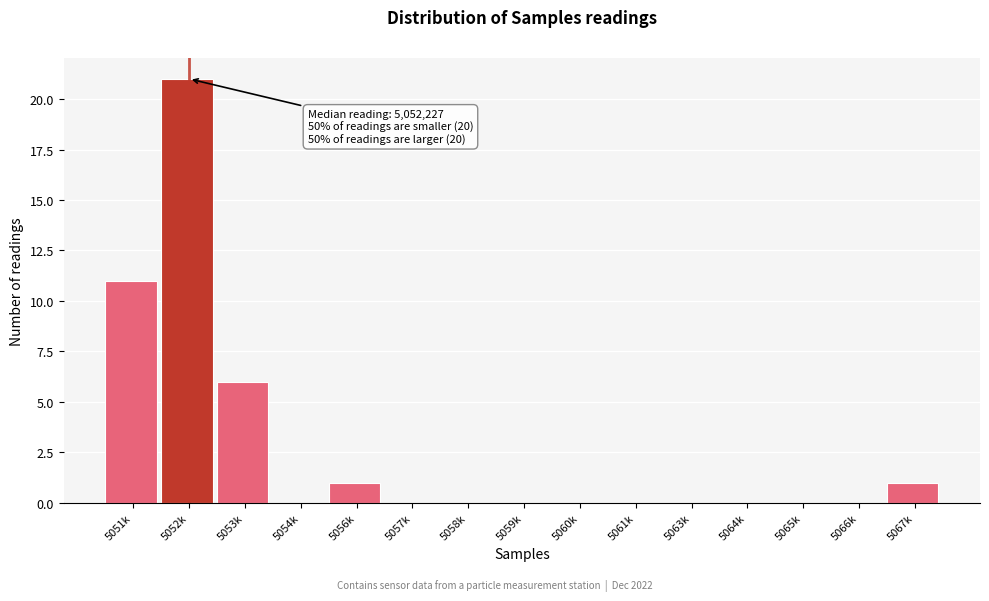

Reading right to left, list all the values displayed in this chart.

5067k=1	5066k=0	5065k=0	5064k=0	5063k=0	5061k=0	5060k=0	5059k=0	5058k=0	5057k=0	5056k=1	5054k=0	5053k=6	5052k=21	5051k=11